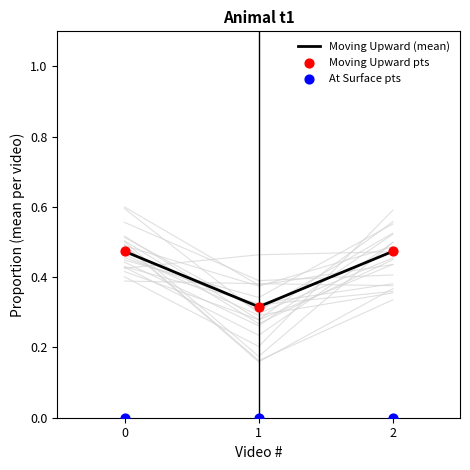

What are all the series names shown in the legend?

Moving Upward (mean), Moving Upward pts, At Surface pts